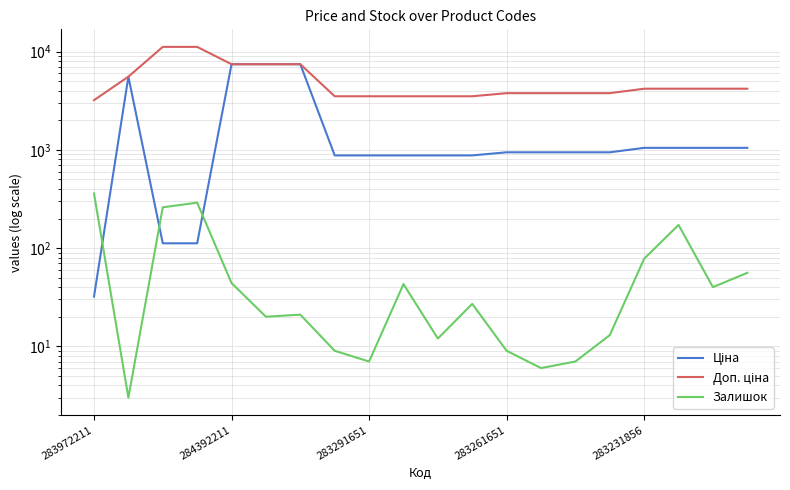

List the series in order of their peak value, lowest first.

Залишок, Ціна, Доп. ціна